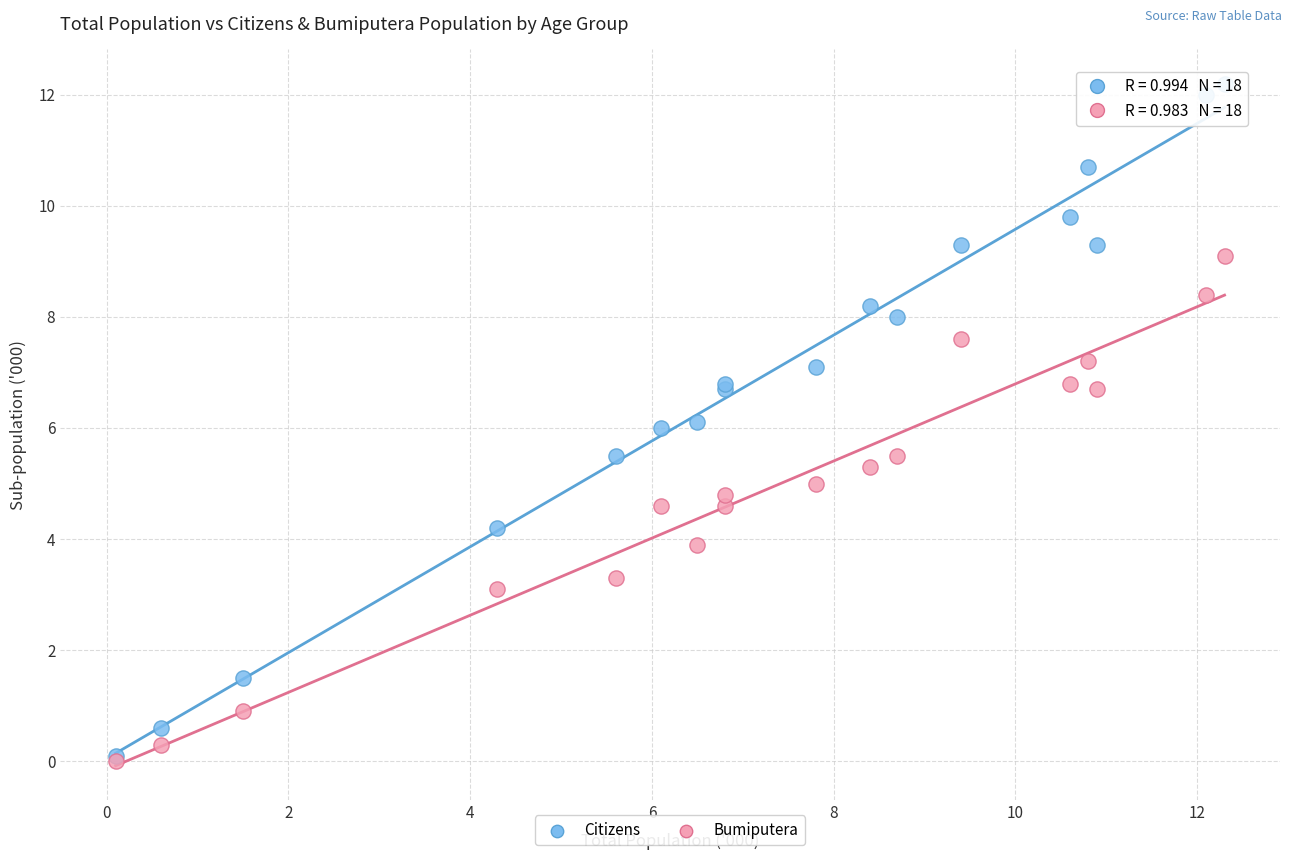

Which series reaches the maximum Y coordinate?

Citizens